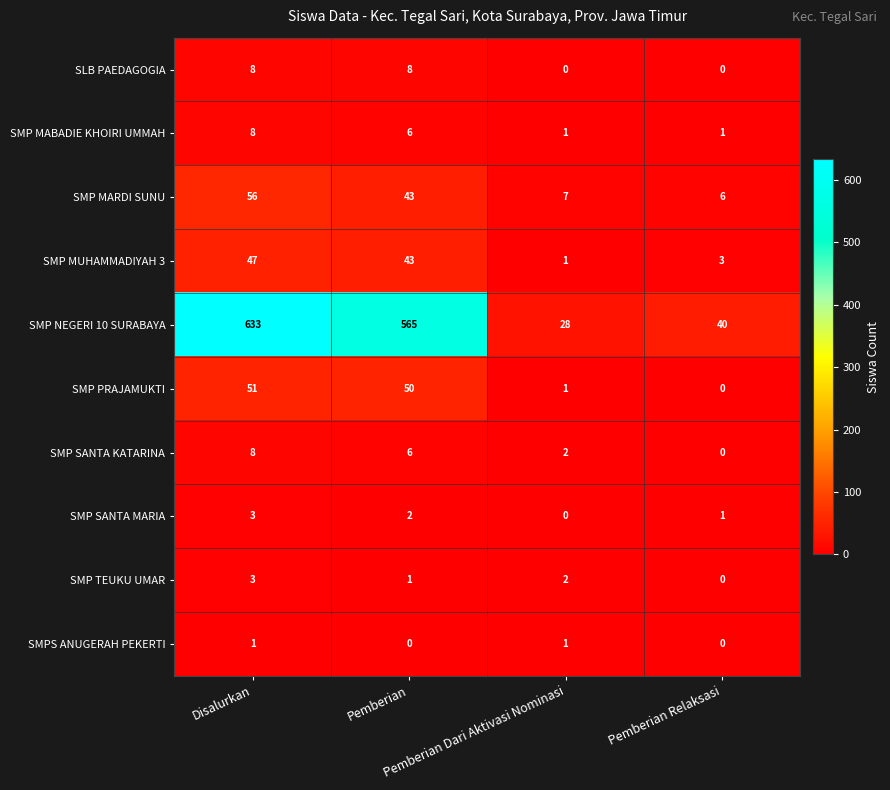

What is the difference between the maximum and minimum values in the SMP SANTA MARIA series?

3